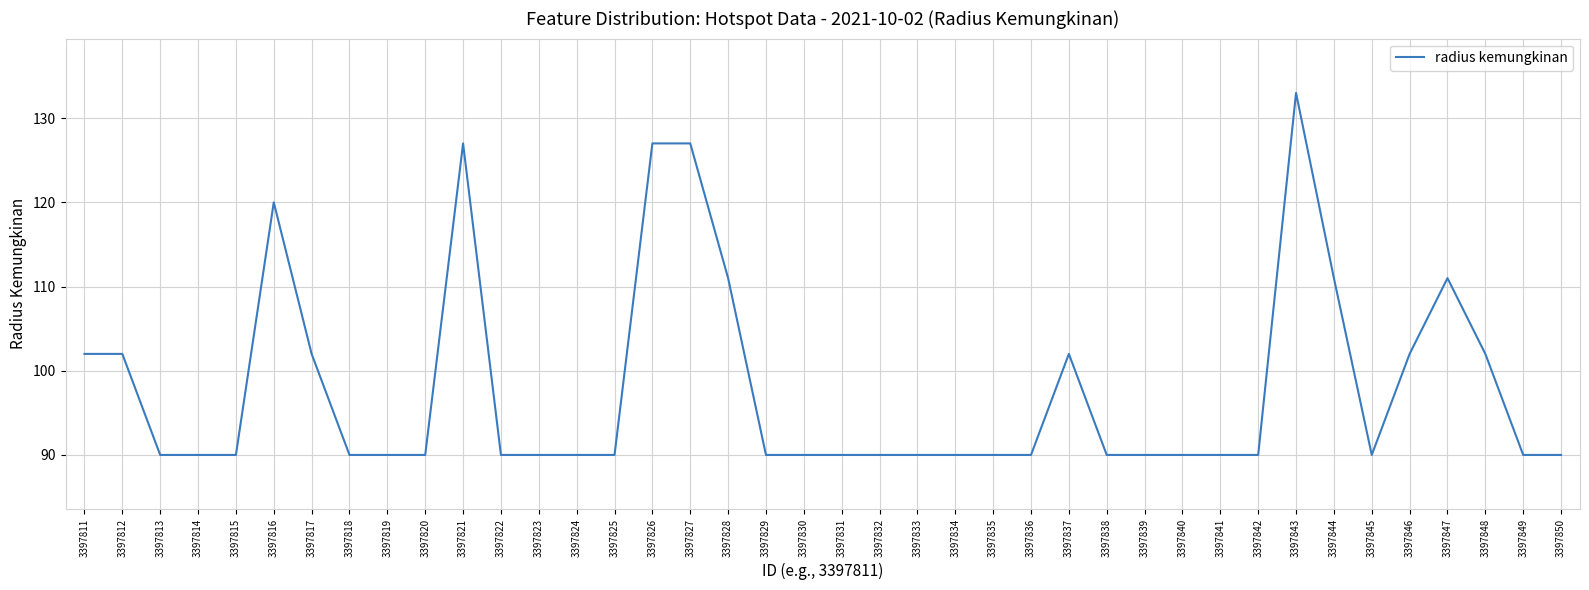

What is the ratio of the value at 3397821 to the value at 3397848?

1.2